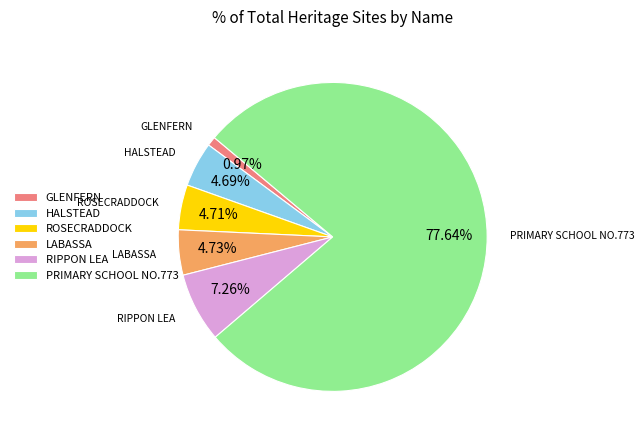

Count the number of slices in the pie.

6